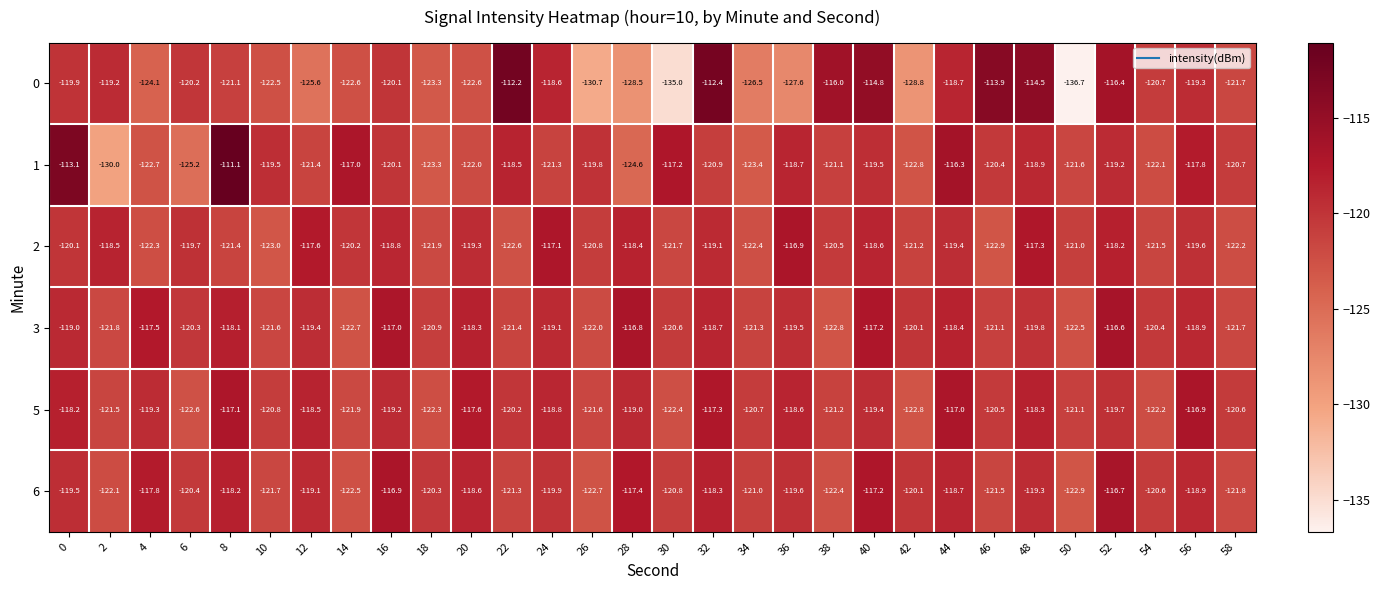

What is the minimum value for 5?

-122.8